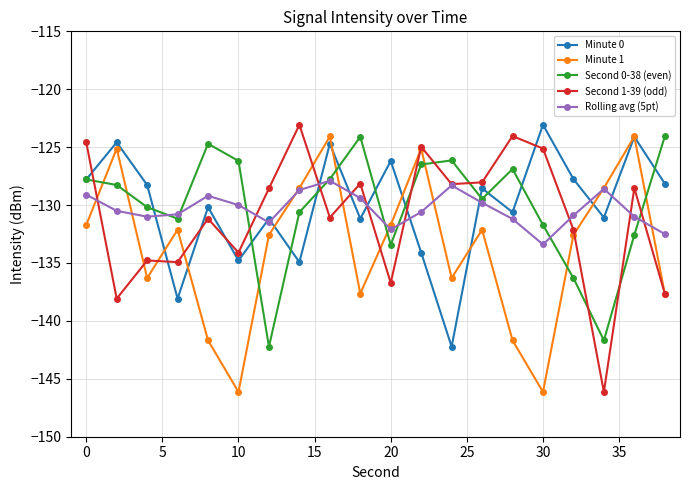

True or false: Second 0-38 (even) and Rolling avg (5pt) intersect in this chart.

True